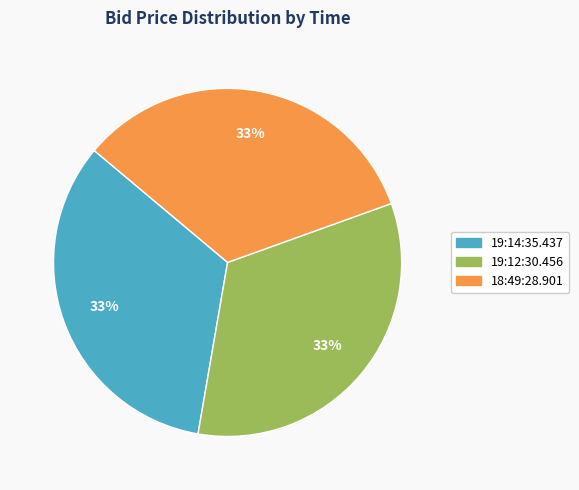

Does 19:14:35.437 account for over 50% of the chart?

No